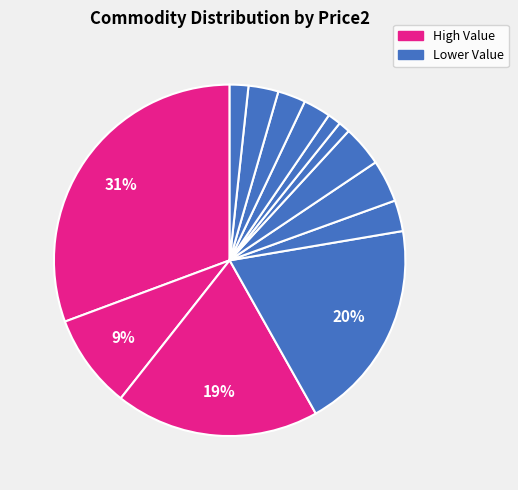

Count the number of slices in the pie.

13